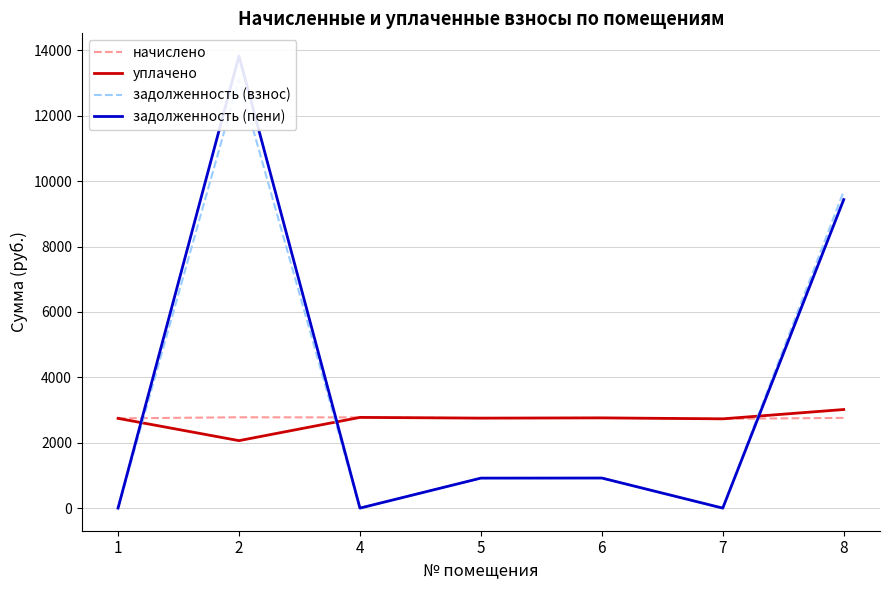

What is the difference between the maximum and minimum values in the уплачено series?

952.1